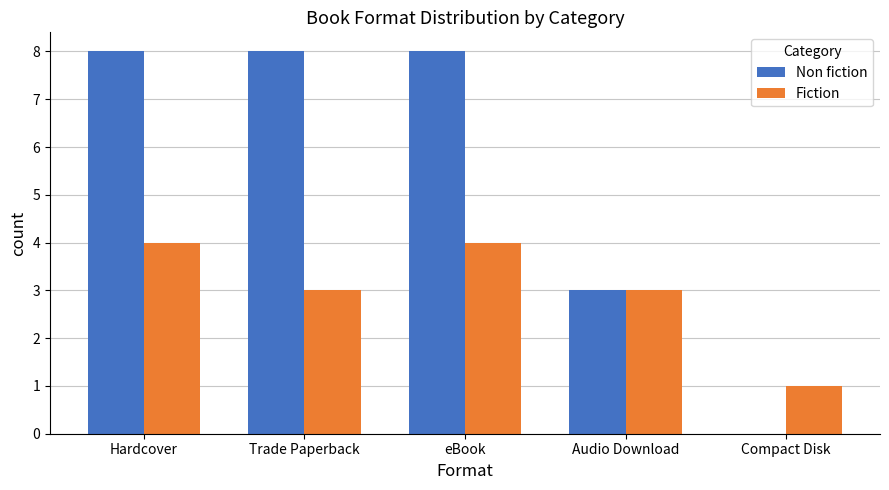

Are the bars horizontal?

No